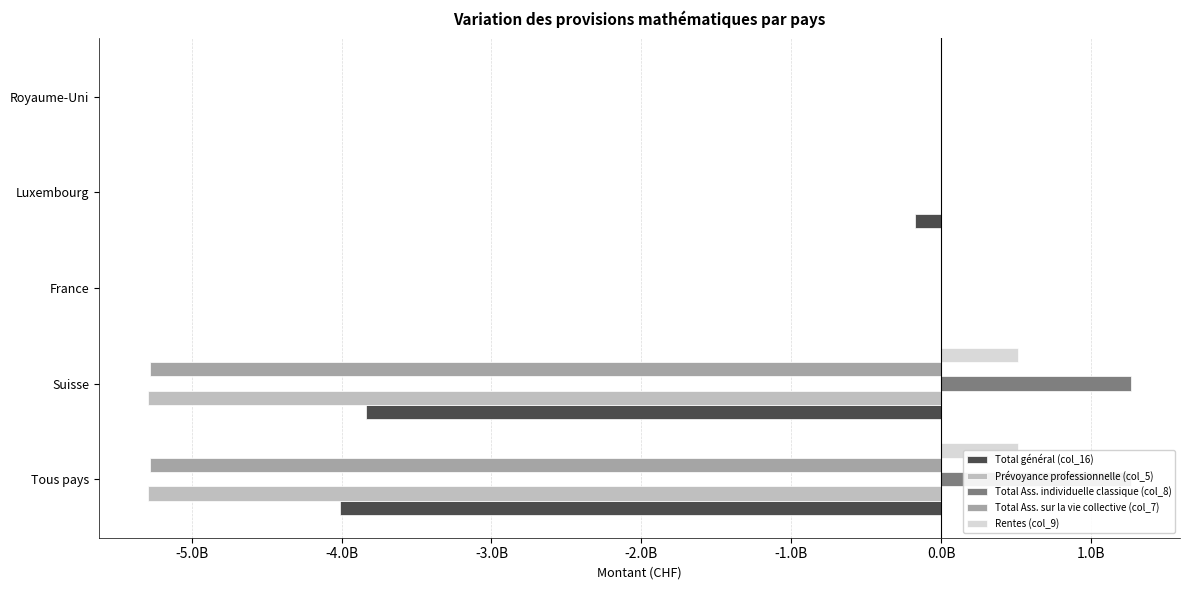

What is the difference between the second highest and minimum values in the Rentes (col_9) series?

511709002